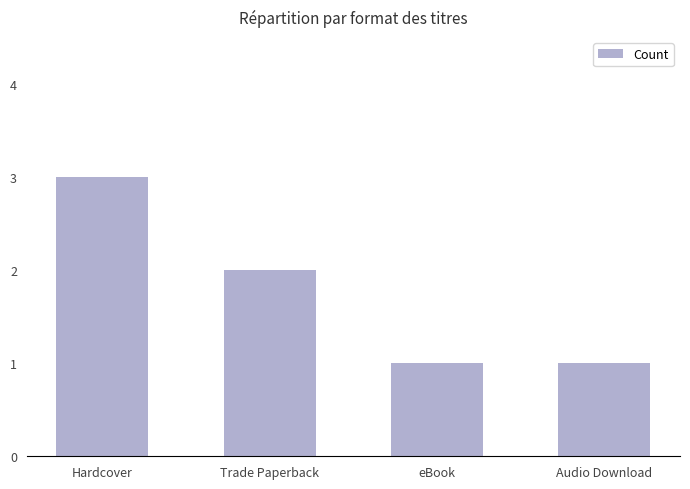

At which category does the chart reach its peak across all series?

Hardcover